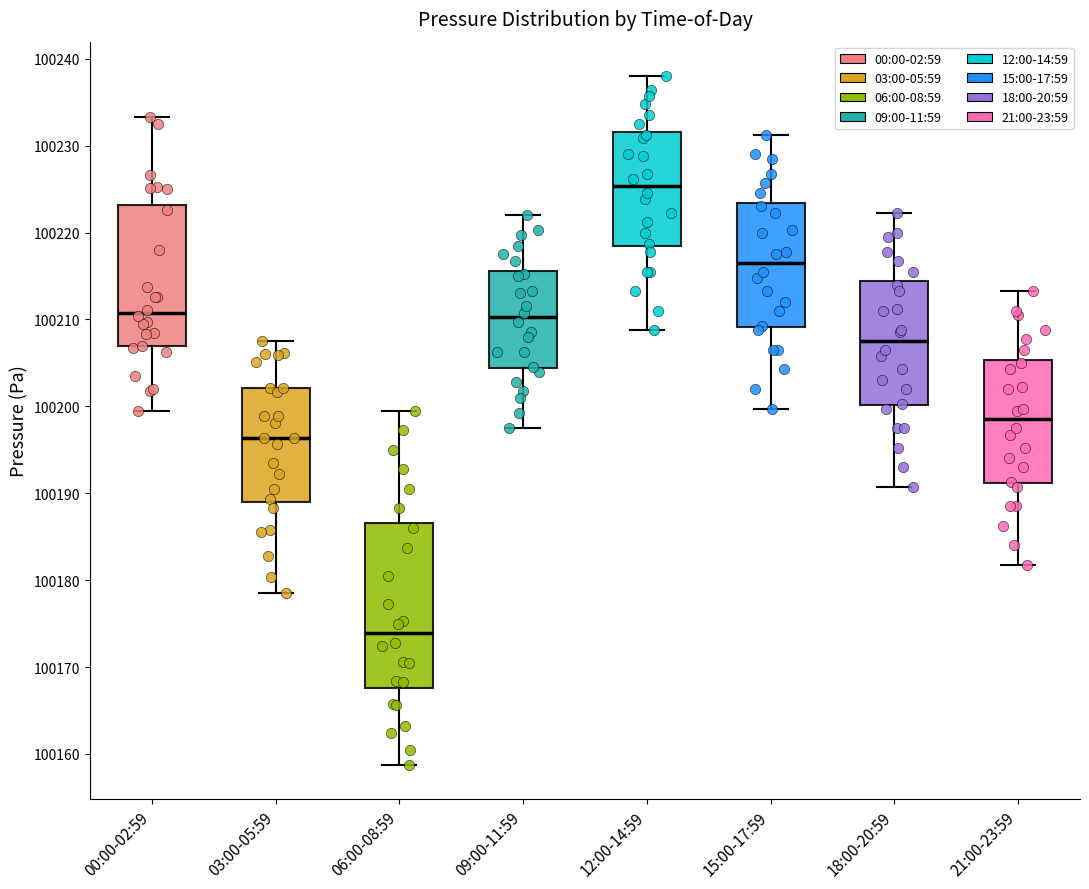

Reading left to right, read every box against the y-axis: the position of its median line, the range the box covers, and the ends of its whiskers. The values are not printed on the chart, so give them approximately, as read against the axis.

00:00-02:59: median 100211, box 100207 to 100223, whiskers 100199 to 100233
03:00-05:59: median 100196, box 100189 to 100202, whiskers 100179 to 100208
06:00-08:59: median 100174, box 100168 to 100187, whiskers 100159 to 100200
09:00-11:59: median 100210, box 100204 to 100216, whiskers 100198 to 100222
12:00-14:59: median 100225, box 100218 to 100232, whiskers 100209 to 100238
15:00-17:59: median 100217, box 100209 to 100223, whiskers 100200 to 100231
18:00-20:59: median 100208, box 100200 to 100214, whiskers 100191 to 100222
21:00-23:59: median 100199, box 100191 to 100205, whiskers 100182 to 100213